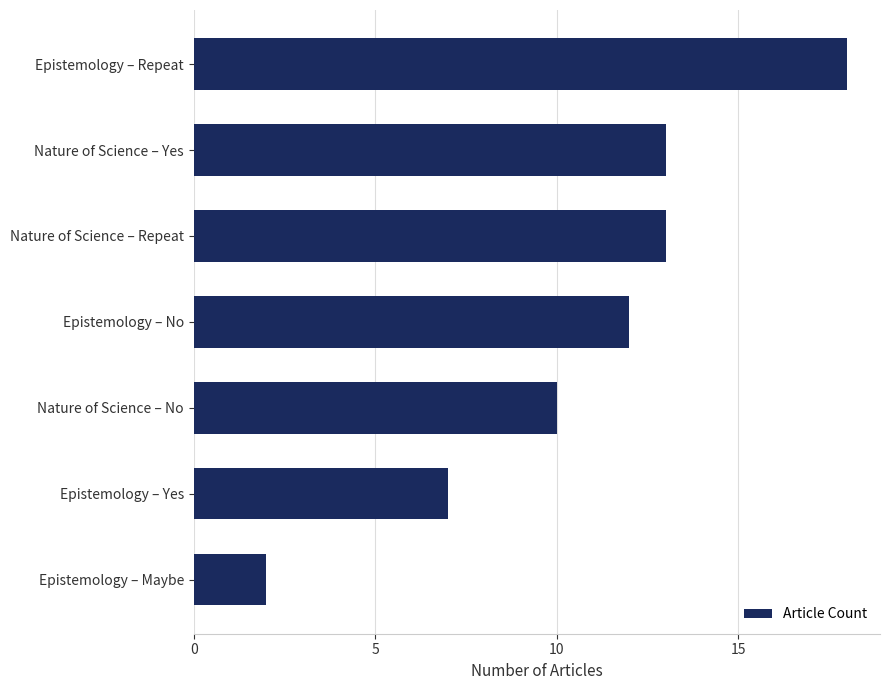

Reading bottom to top, list all the values displayed in this chart.

2	7	10	12	13	13	18